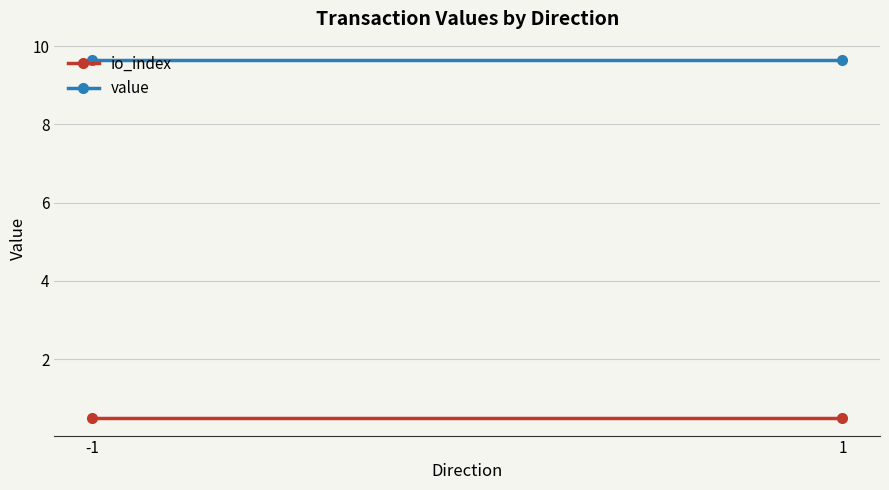

List the series in order of their overall mean, lowest first.

io_index, value